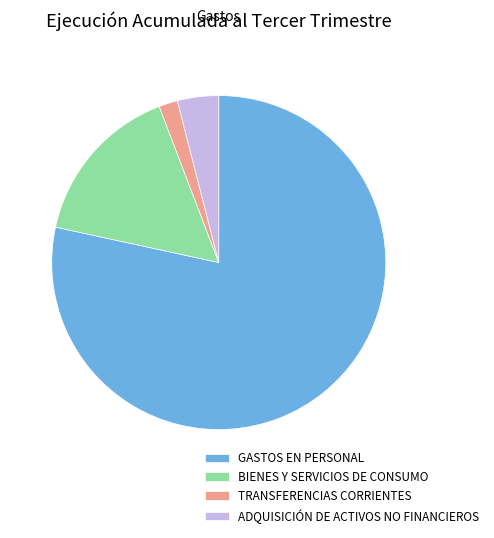

Do GASTOS EN PERSONAL and BIENES Y SERVICIOS DE CONSUMO together represent more than half of the pie?

Yes